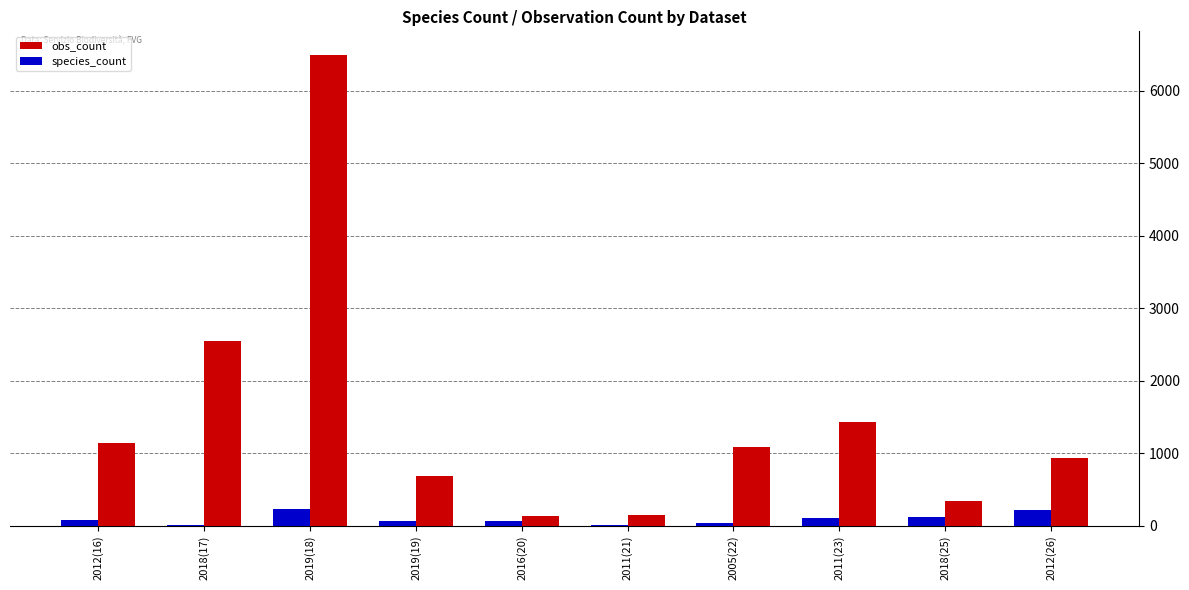

Which series has the largest total across all categories?

obs_count